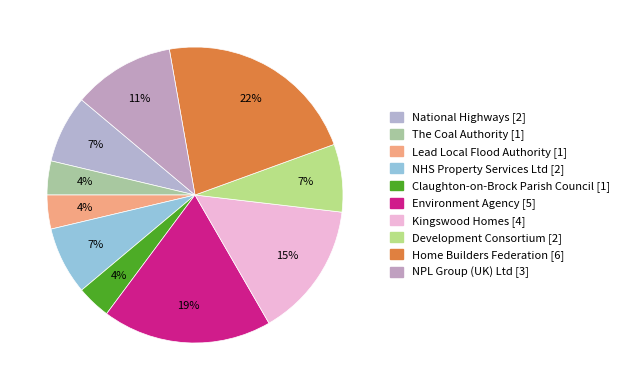

How many slices are in this pie chart?

10